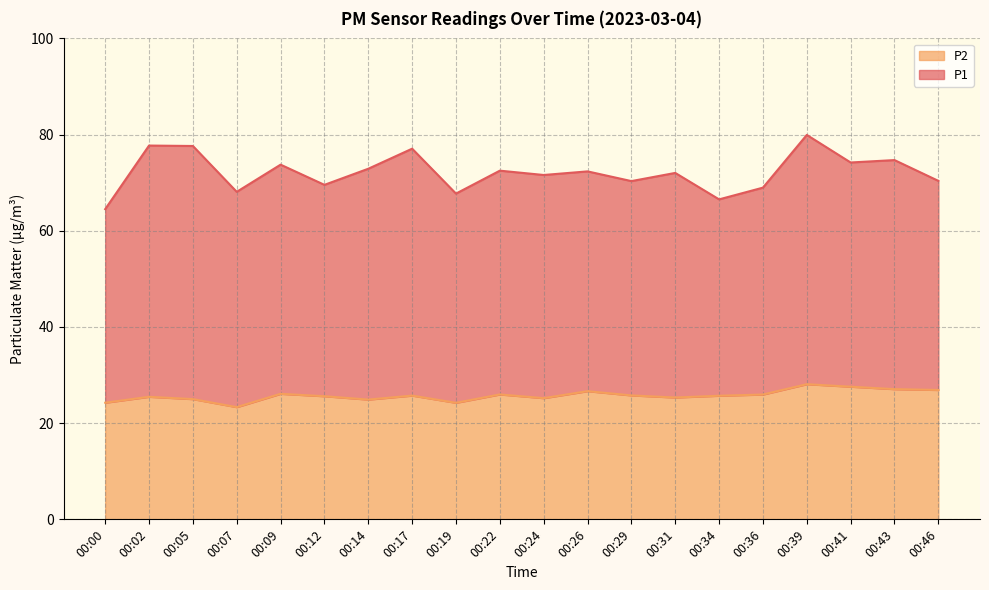

Does the chart display data point markers on the line(s)?

No